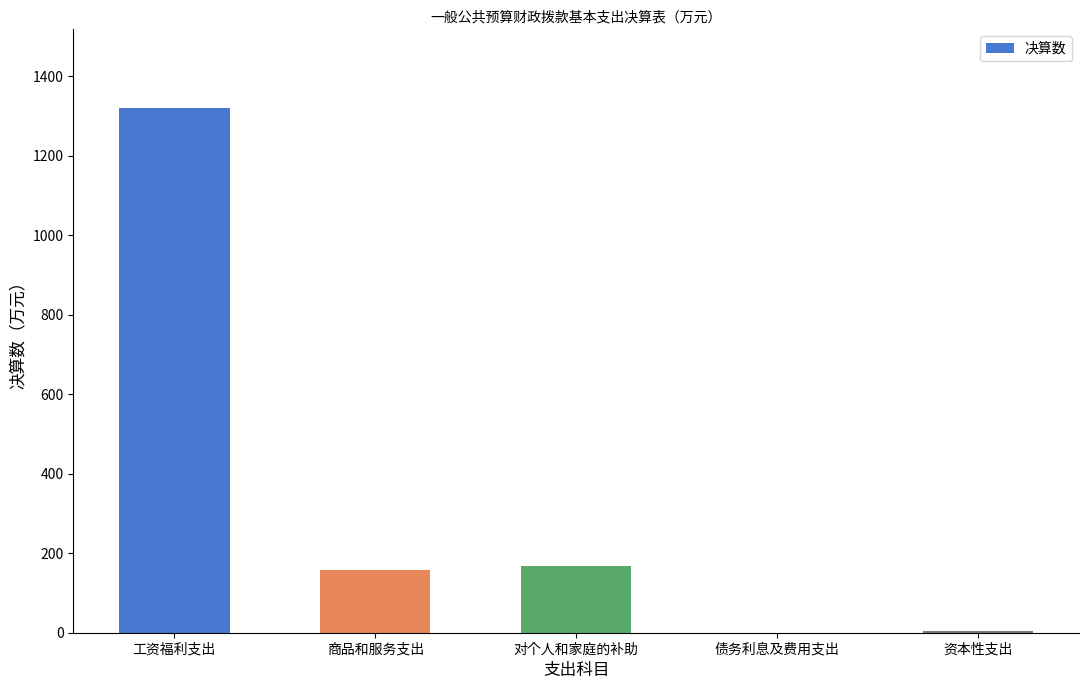

What is the change in value from 商品和服务支出 to 对个人和家庭的补助?

+9.0